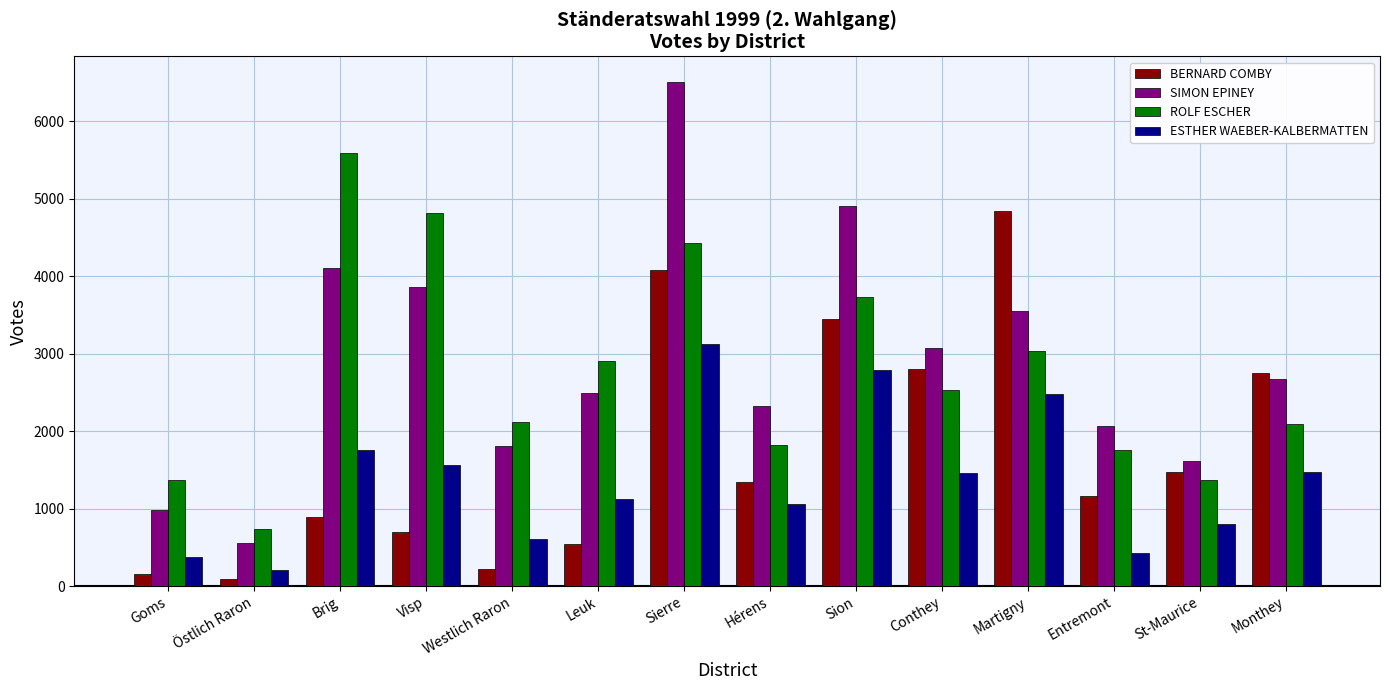

Rank the series by their maximum value, from lowest to highest.

ESTHER WAEBER-KALBERMATTEN, BERNARD COMBY, ROLF ESCHER, SIMON EPINEY